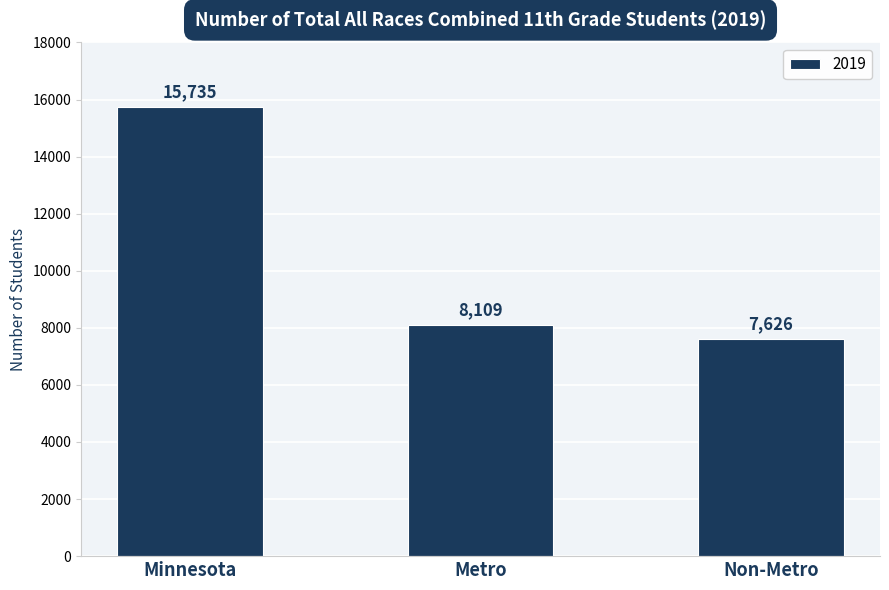

How many bars are there in total?

3